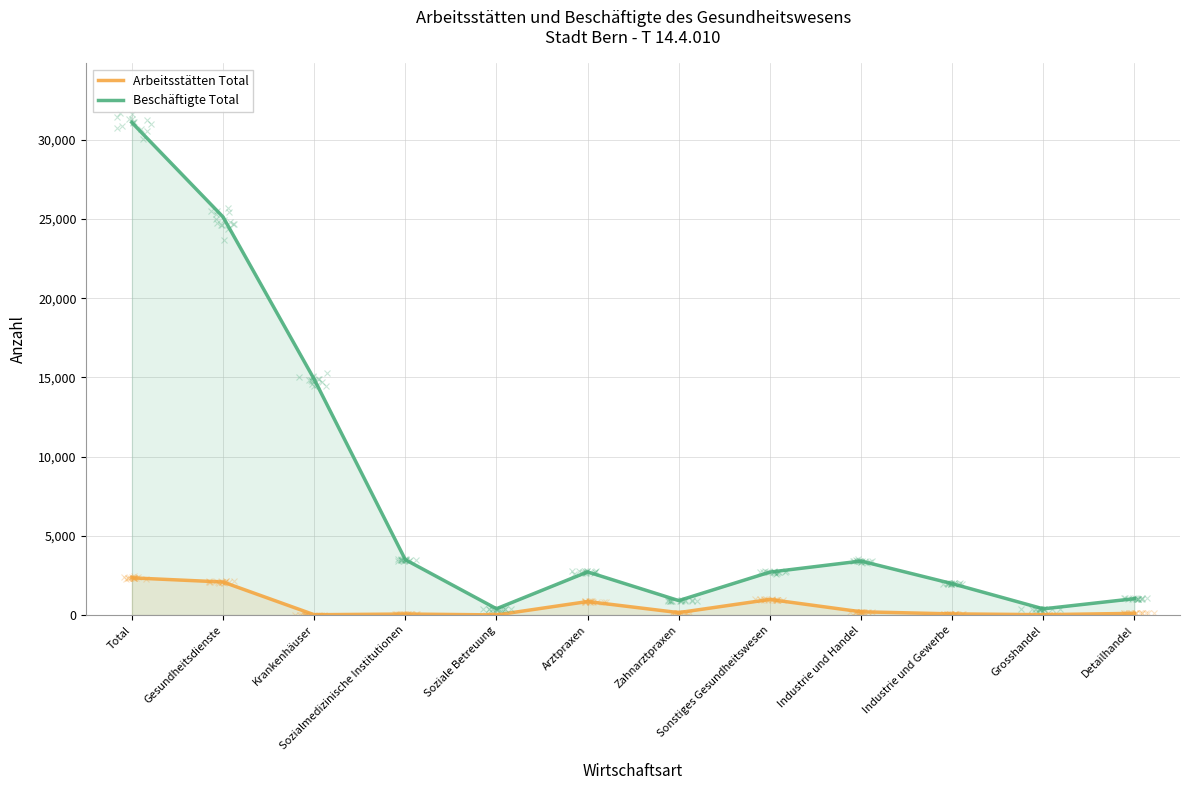

At which category is the sum across all series the highest?

Total